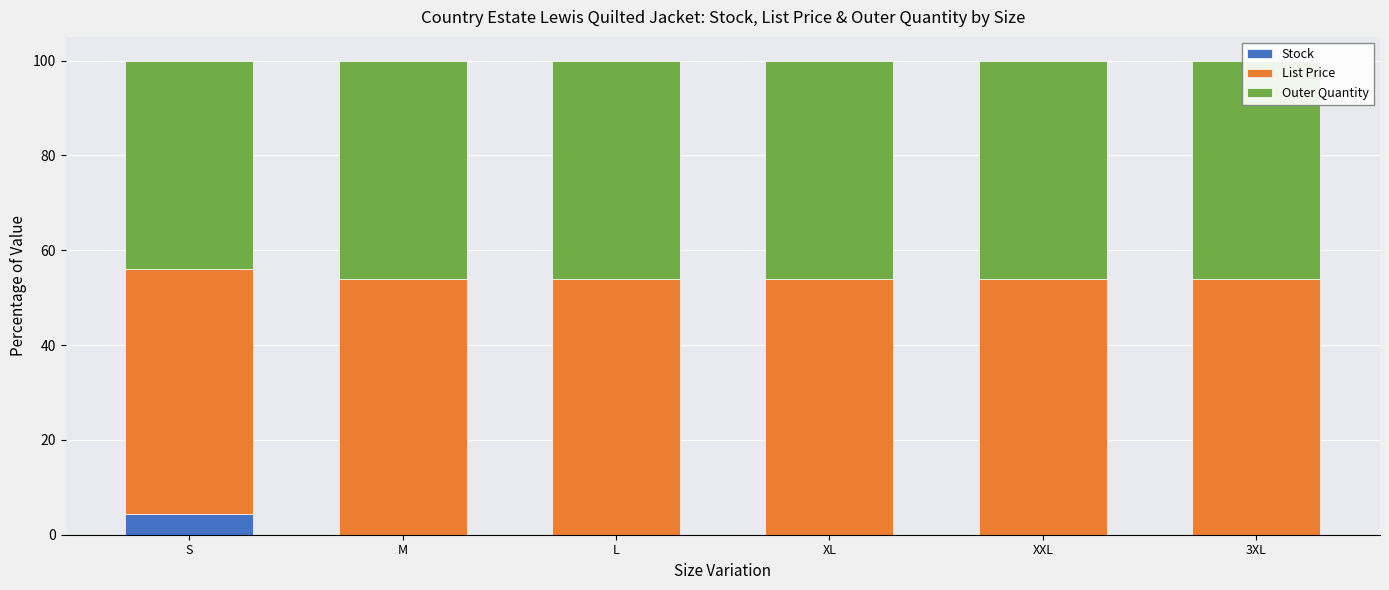

What is the average value of the Outer Quantity series?

45.6